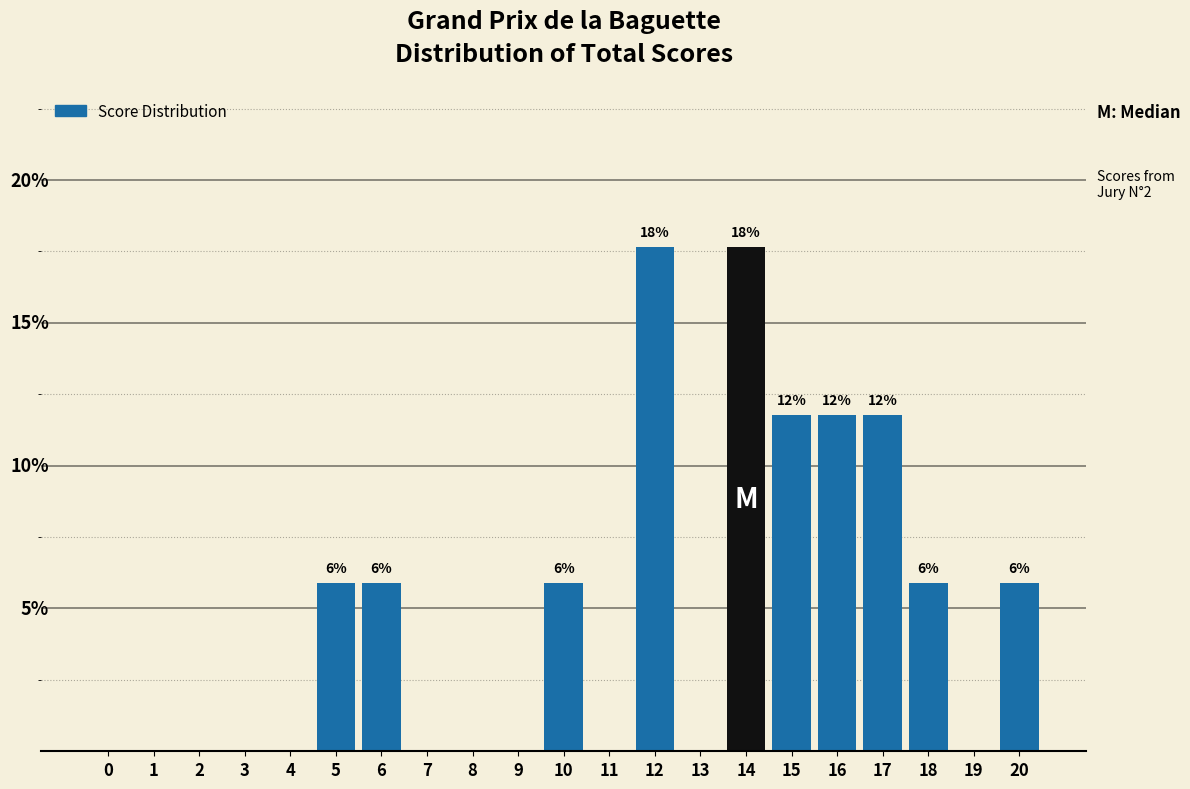

Are the bars horizontal?

No